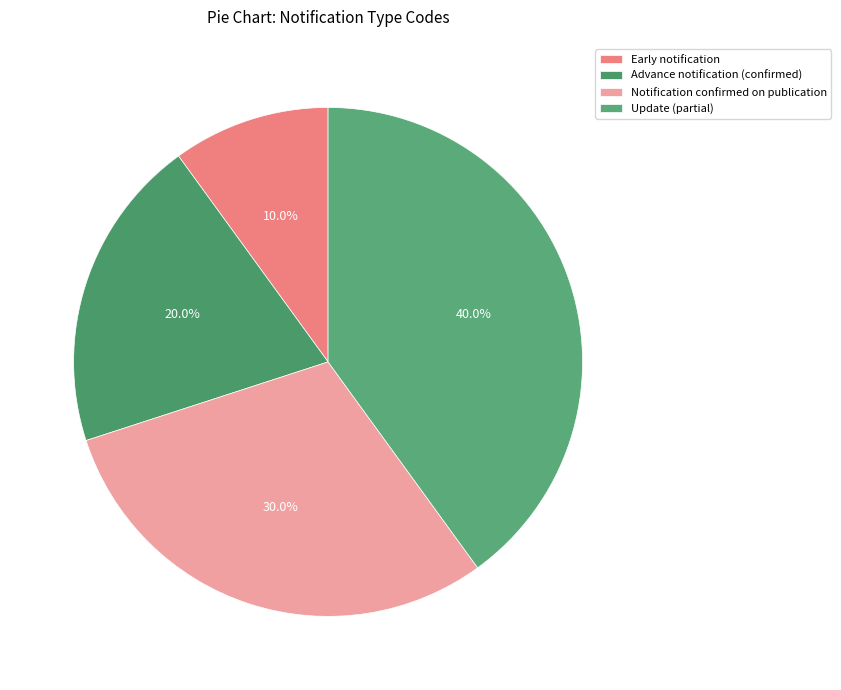

True or false: Update (partial) accounts for 40% of the total.

True